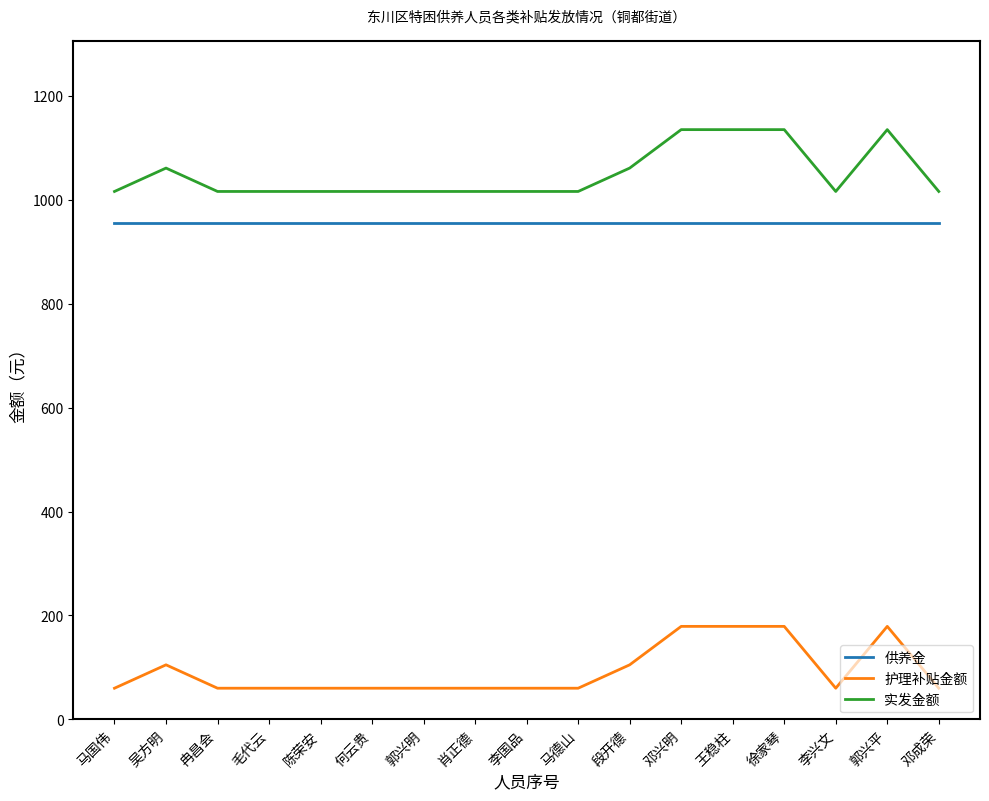

At 何云贵, list the series in order from smallest to largest.

护理补贴金额, 供养金, 实发金额